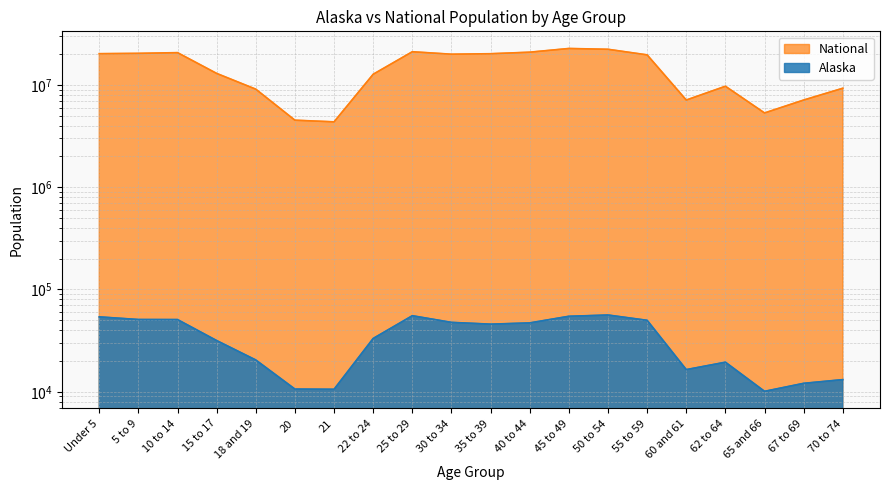

What is the sum of the Alaska values at 55 to 59 and 10 to 14?

100787